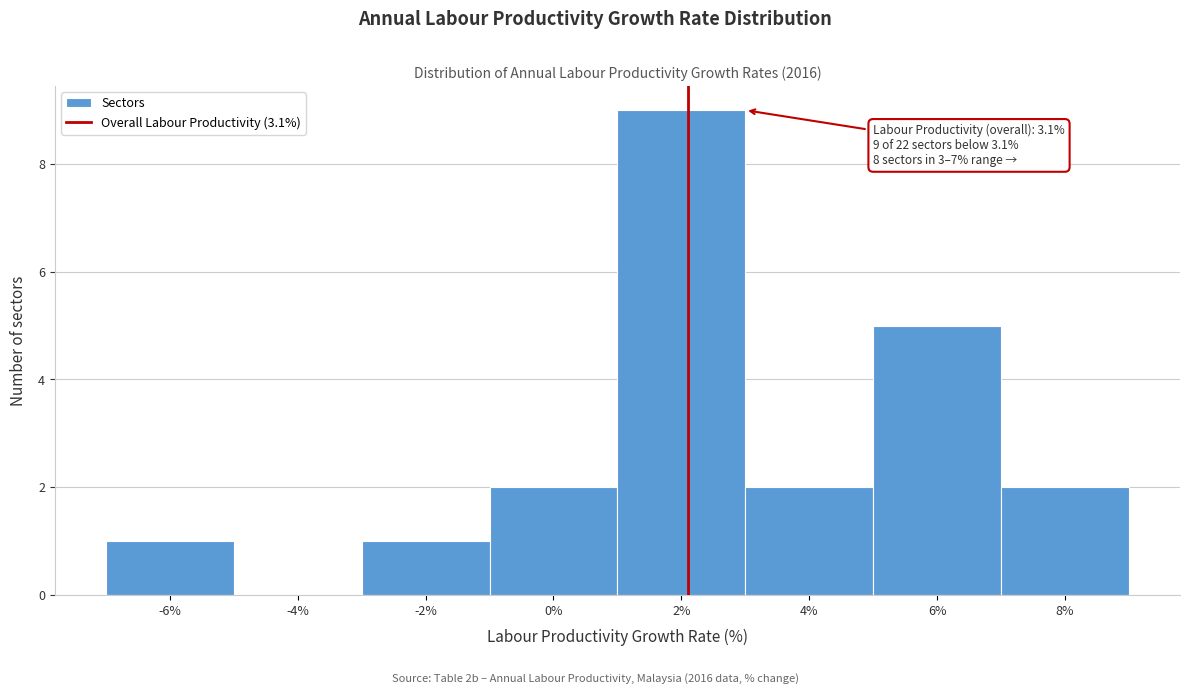

Reading right to left, what are all the values shown in this chart?

8%=2	6%=5	4%=2	2%=9	0%=2	-2%=1	-4%=0	-6%=1